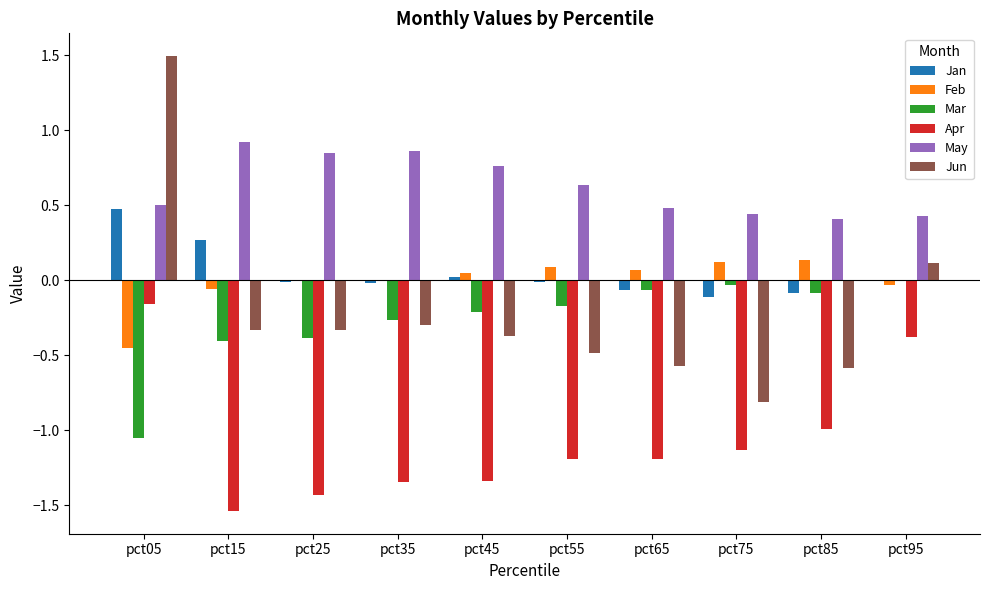

Which category has the highest value in the Apr series?

pct05